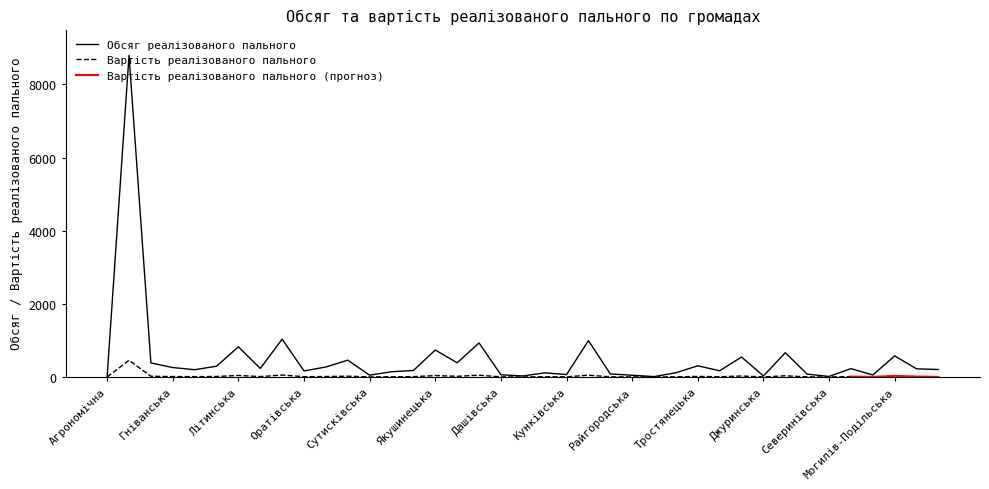

Where is the data nearest to the value 4402?

Немирівська